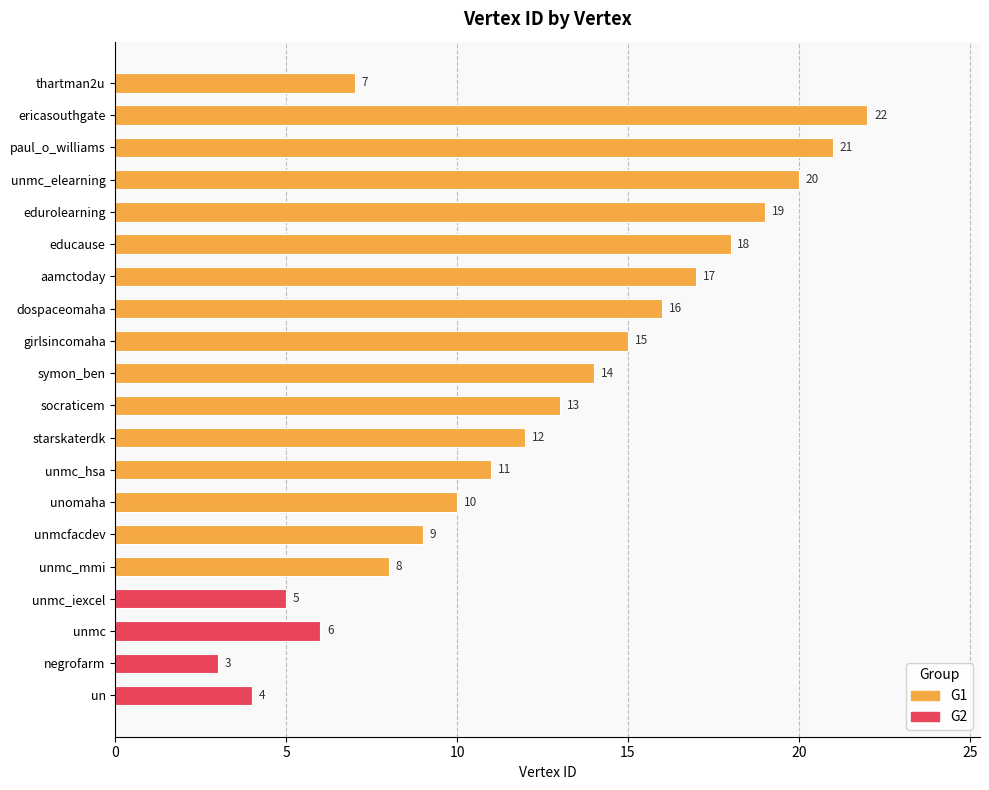

Does the chart contain stacked bars?

No